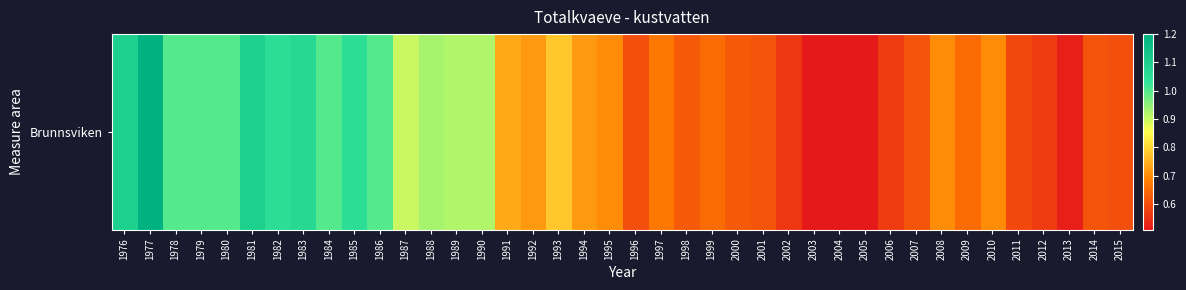

At which category does the chart reach its peak across all series?

1977